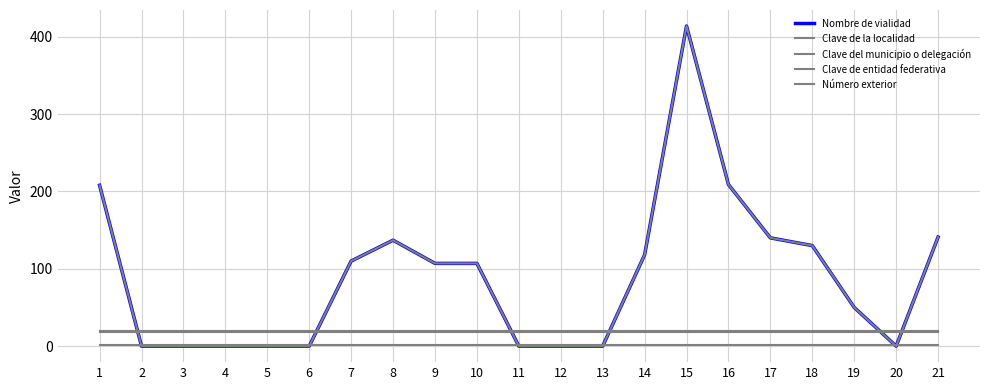

Rank the series at 7 from lowest to highest value.

Clave de la localidad, Clave del municipio o delegación, Clave de entidad federativa, Nombre de vialidad, Número exterior